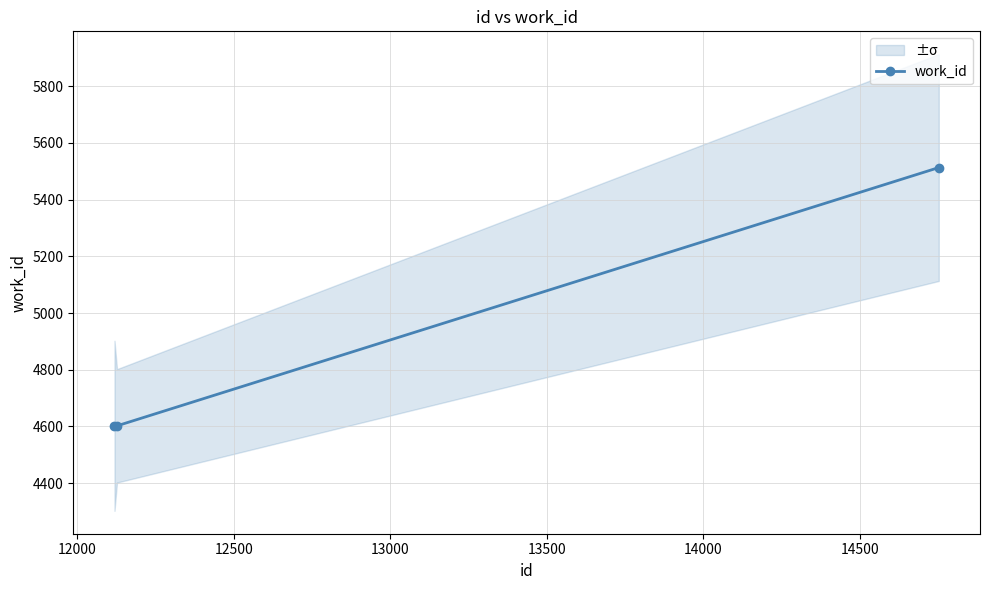

What is the value of the 3rd point from the left?

5513